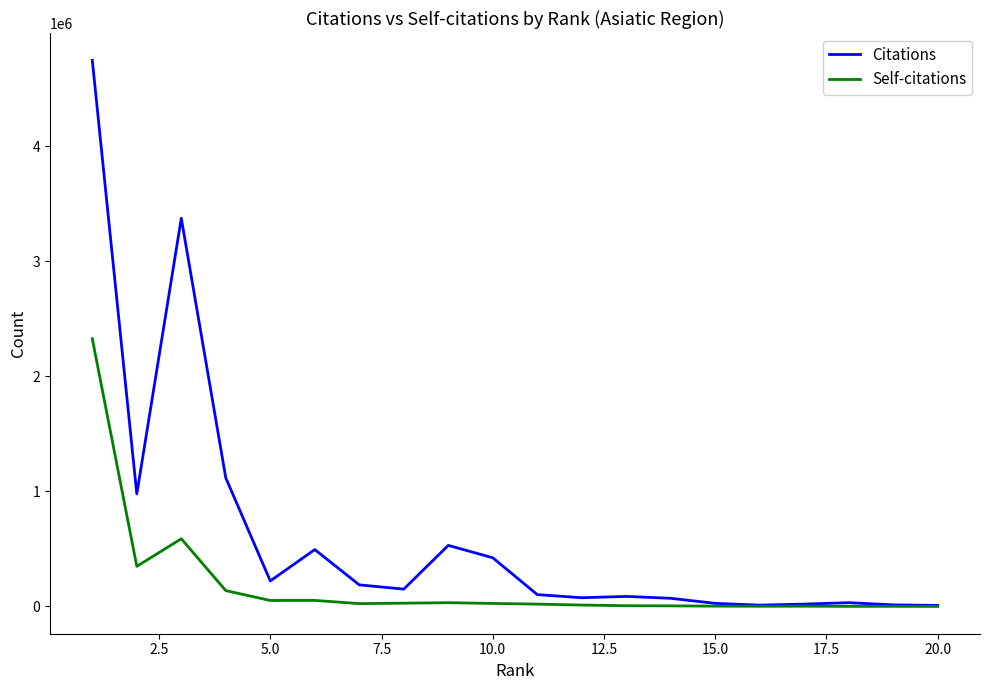

Which series has the largest total across all categories?

Citations